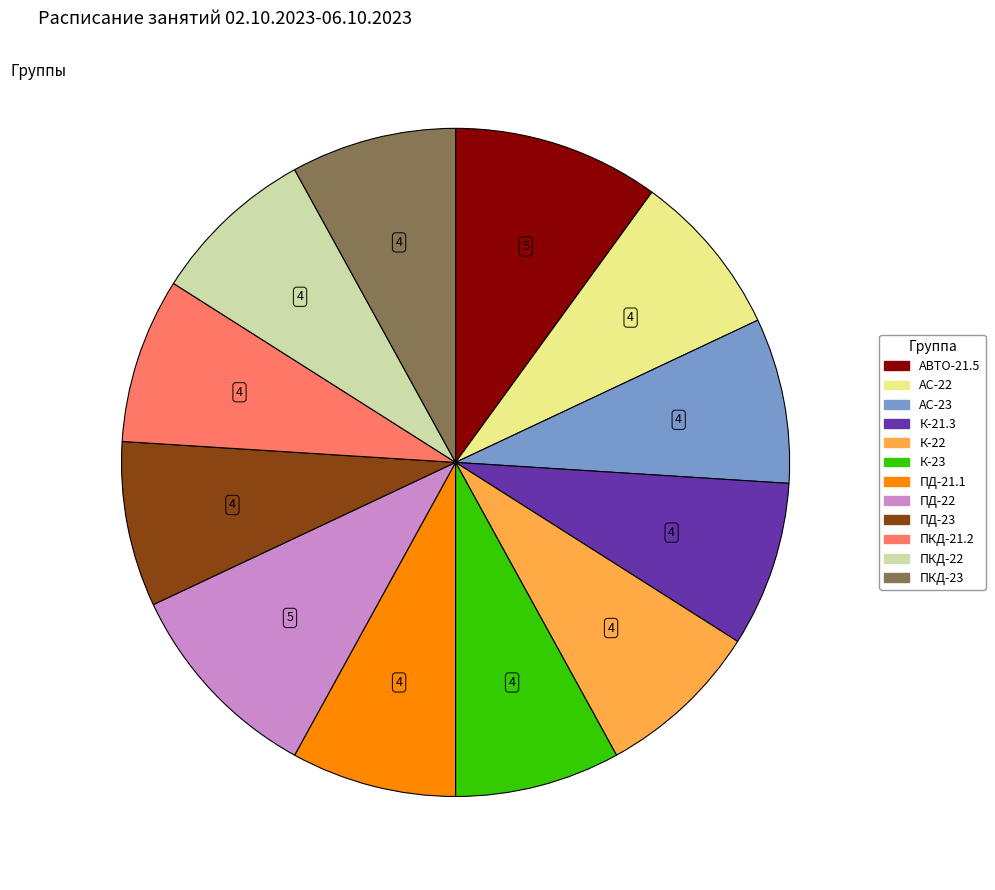

Is the sum of АВТО-21.5 and ПКД-23 greater than half?

No